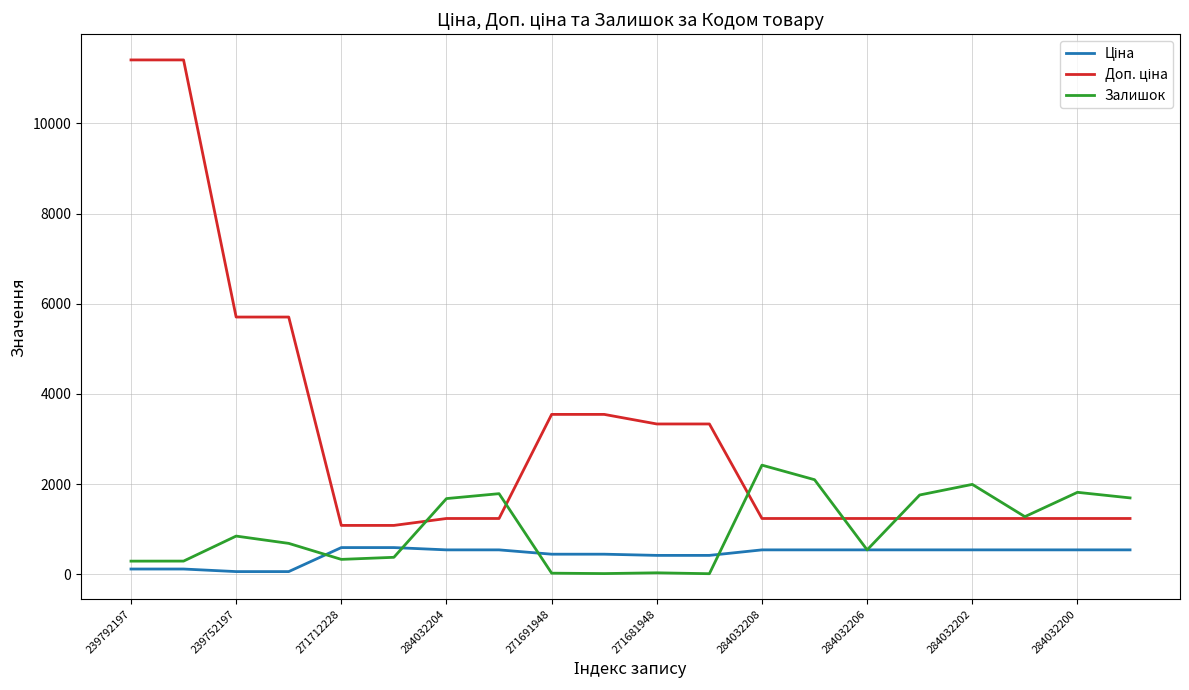

What is the highest value of the Залишок series?

2419.0